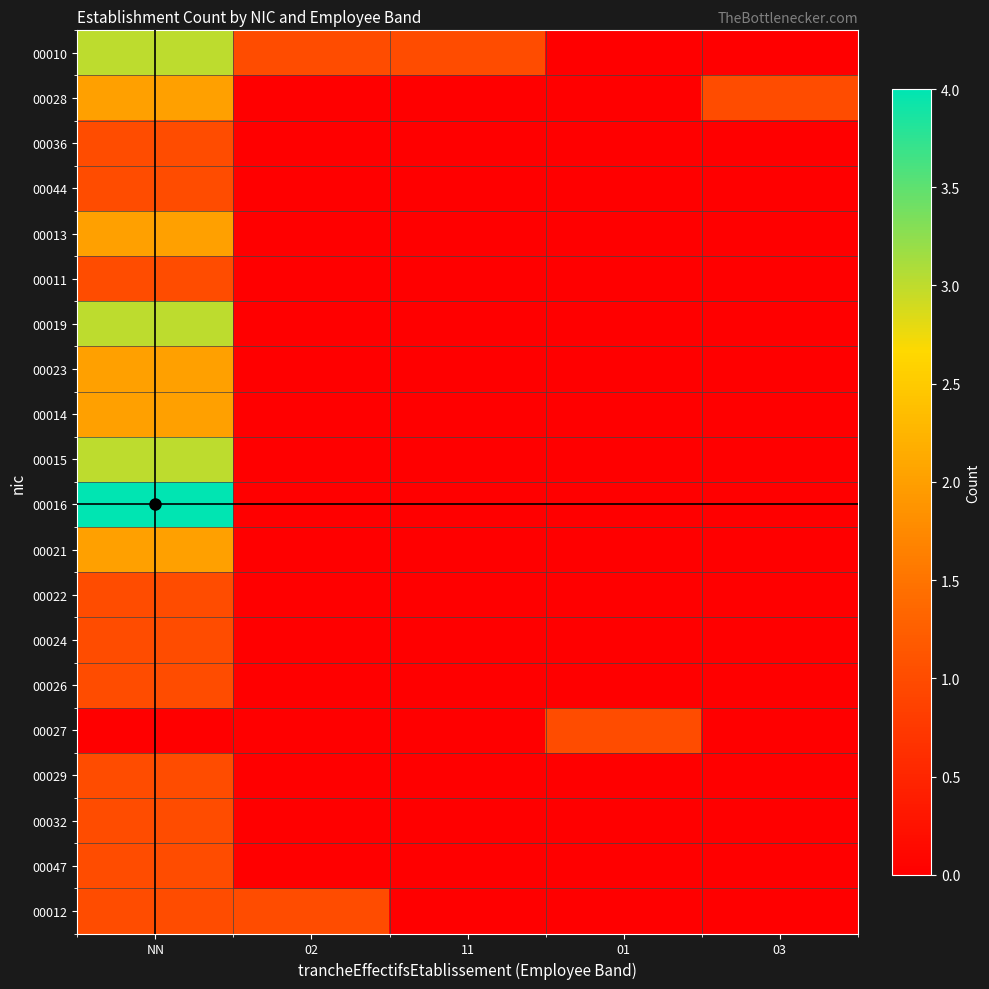

At how many categories does at least one series exceed 3?

1